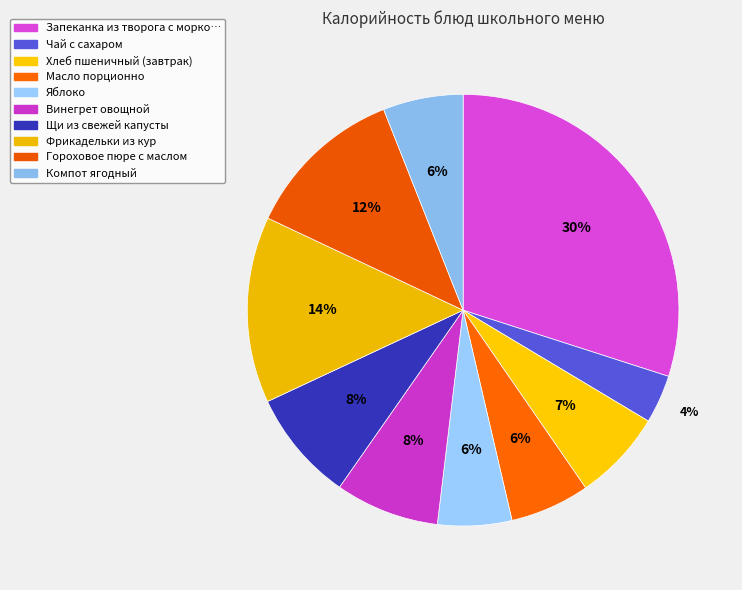

How many segments does this pie chart have?

10